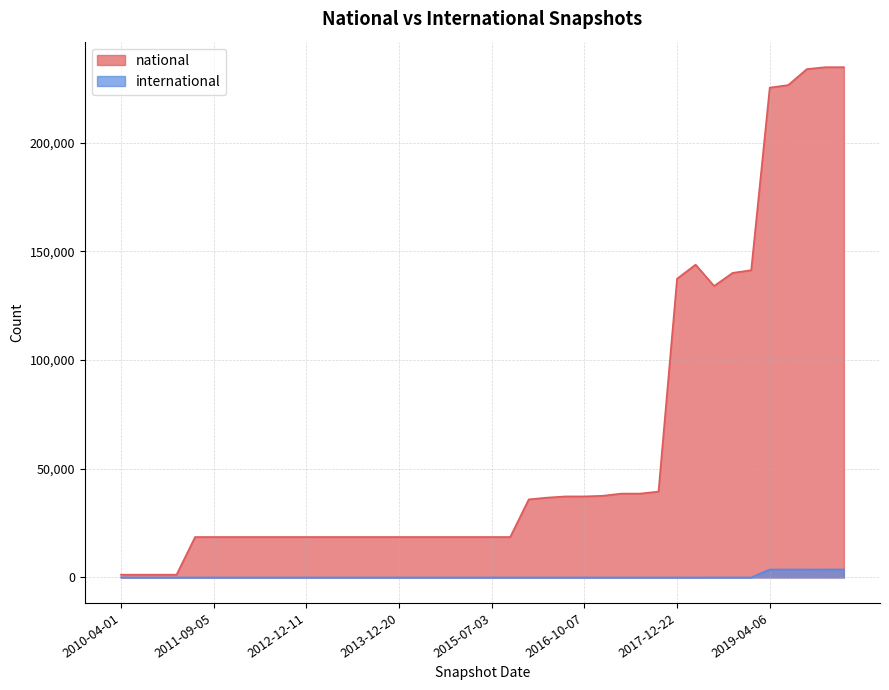

Where is the first local minimum for international?

2019-10-09